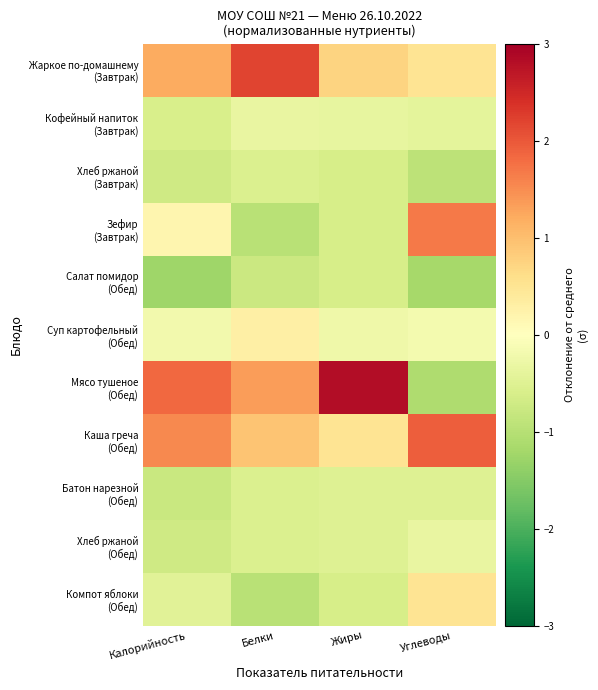

At which category is the sum across all series the highest?

Жиры